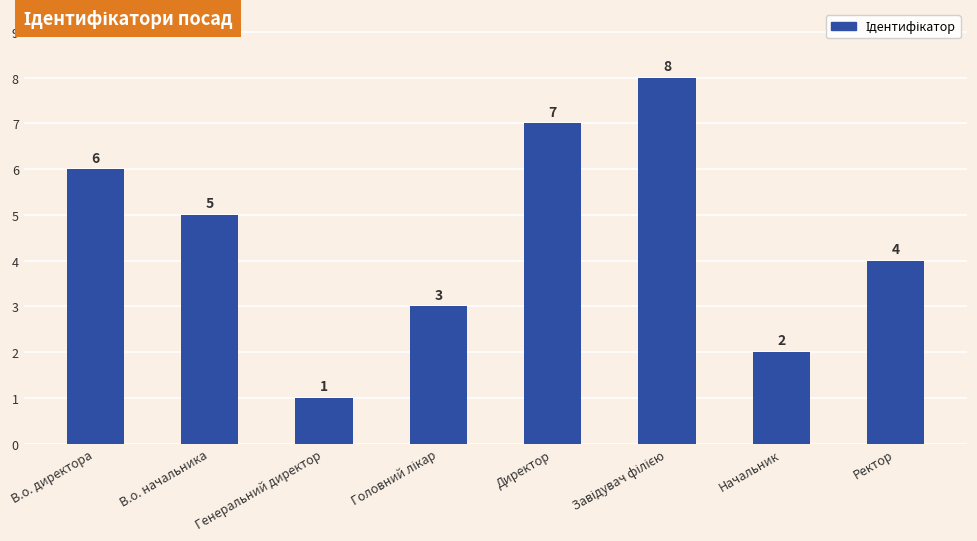

Reading right to left, extract all data points from this chart.

4	2	8	7	3	1	5	6